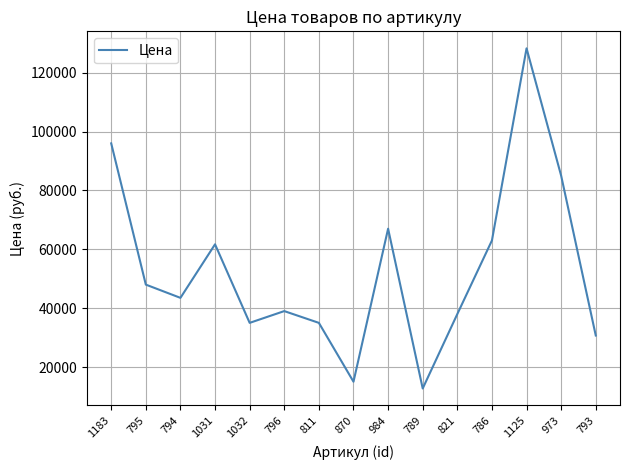

What is the approximate value at 1031?

61700